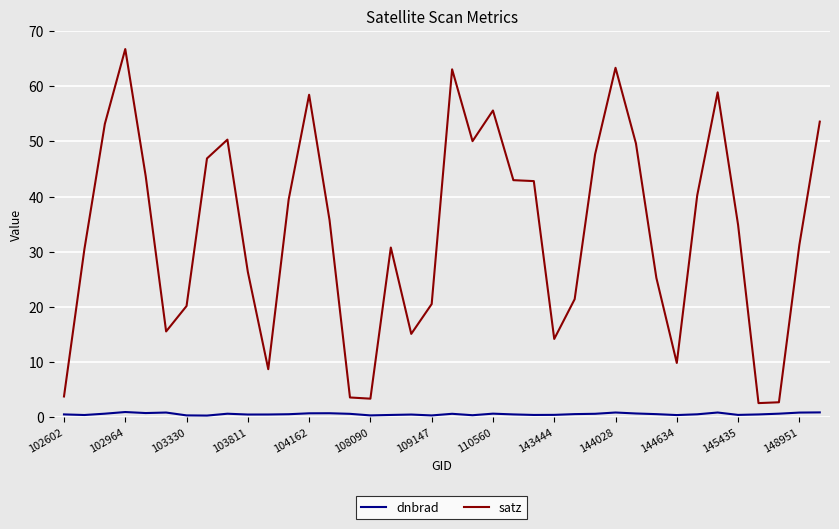

Is this an area chart (filled region under the line)?

No